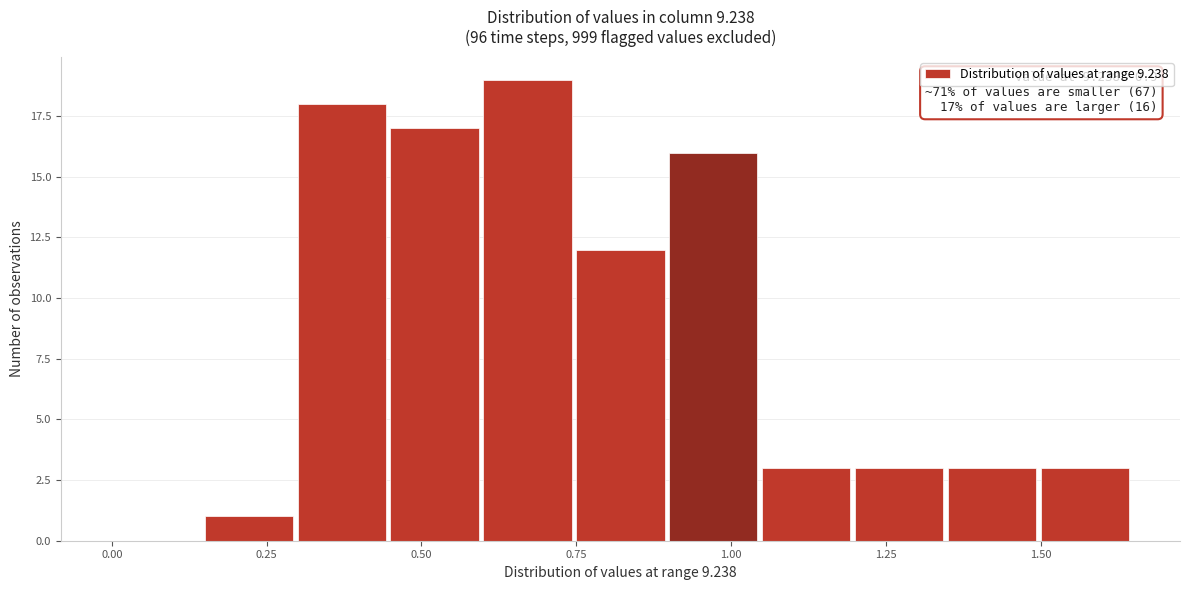

Read against the x-axis, roughly where is the centre of the tallest bar?

0.65